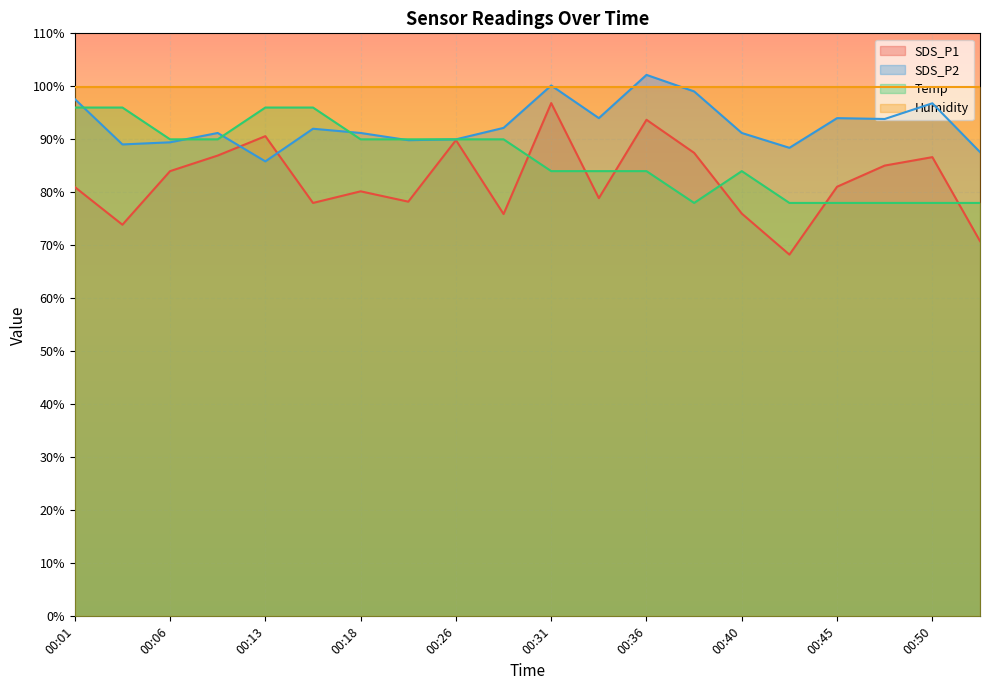

At which category is the sum across all series the highest?

00:31